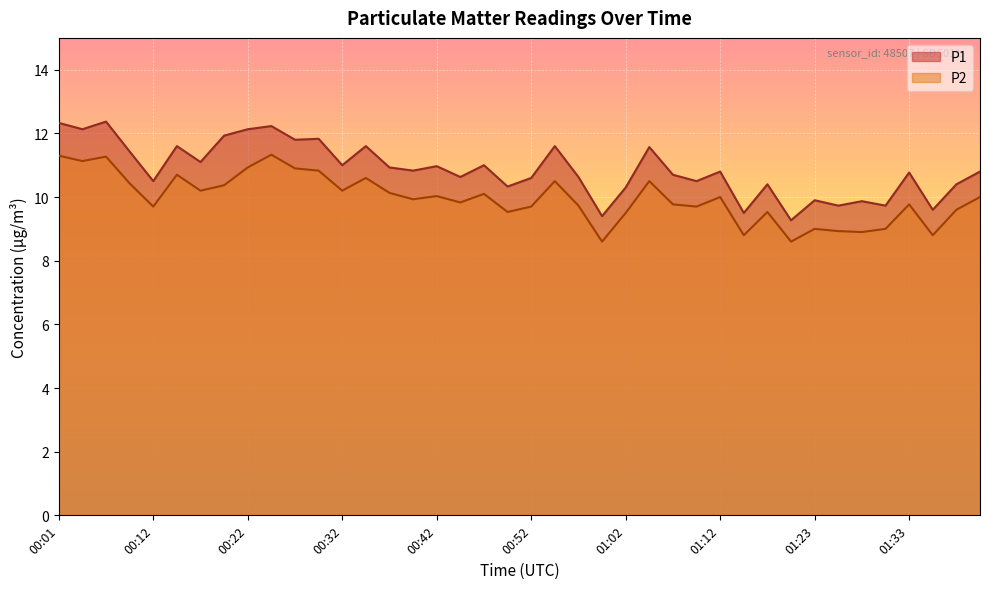

What is the average value of the P1 series?

10.9